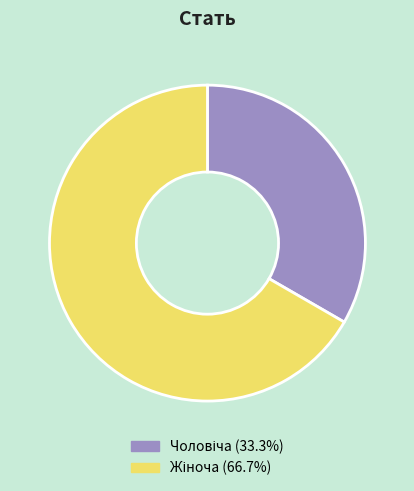

Does Чоловіча represent more than half of the total?

No